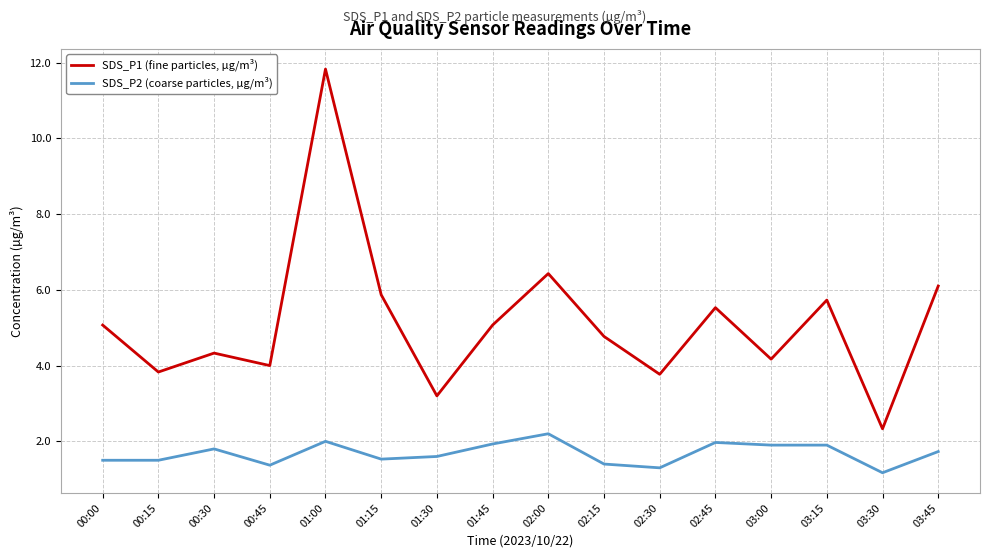

Read the SDS_P2 (coarse particles, µg/m³) value at 03:15.

1.9